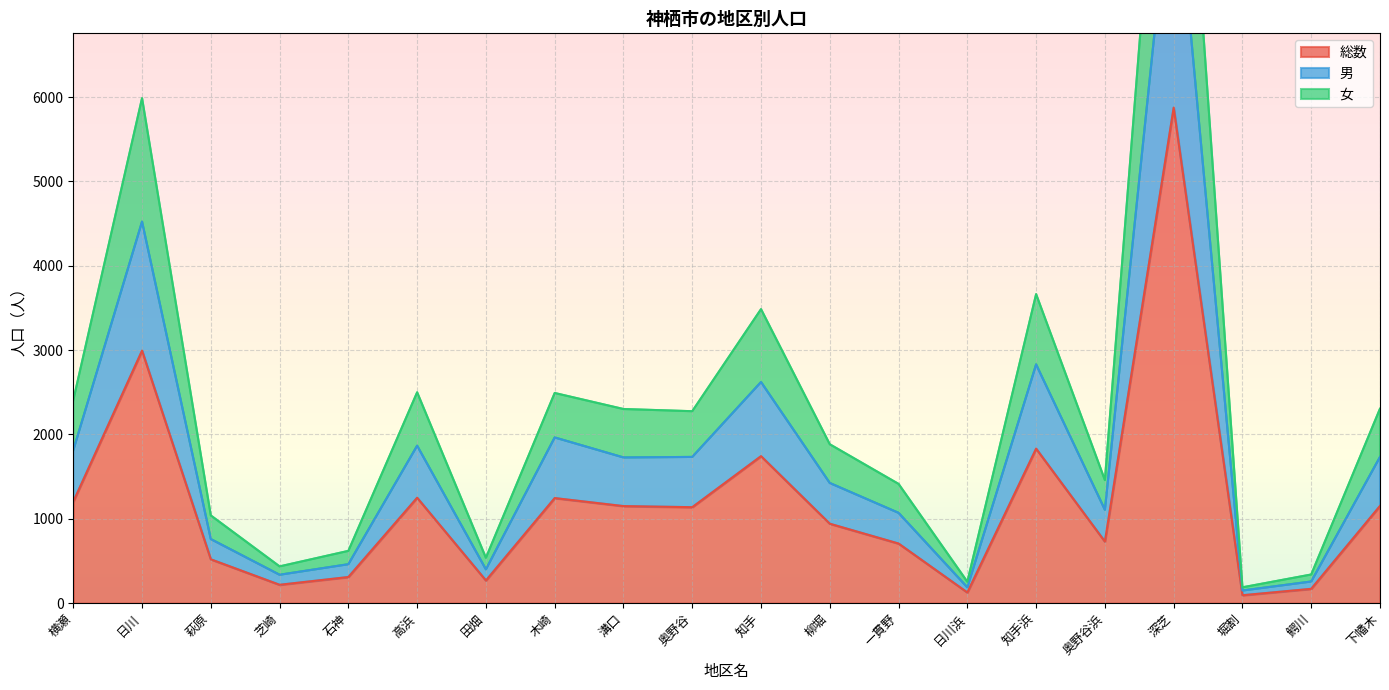

How many data points does each series have?

20